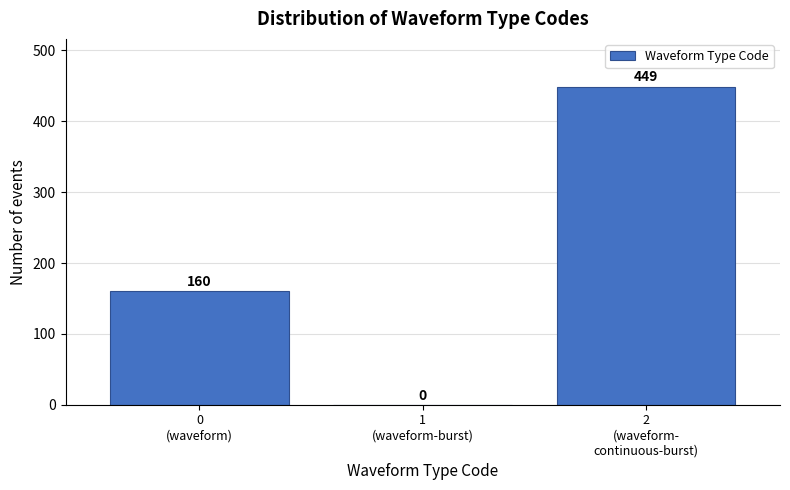

What is the greatest value displayed?

449